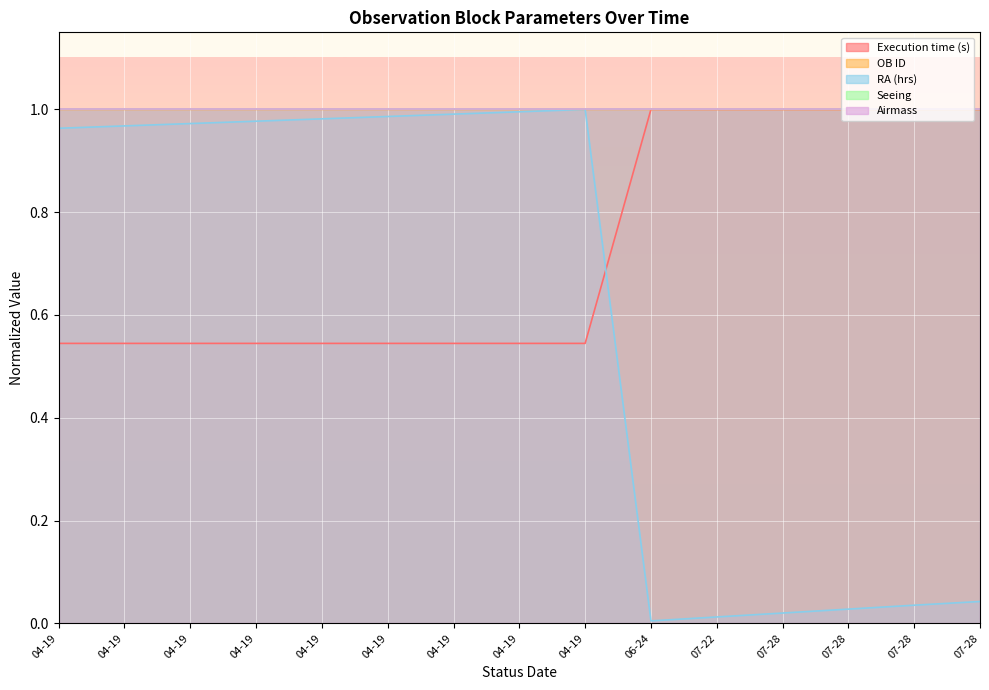

Is it true that RA (hrs) equals 0.3 at 04-19?

False